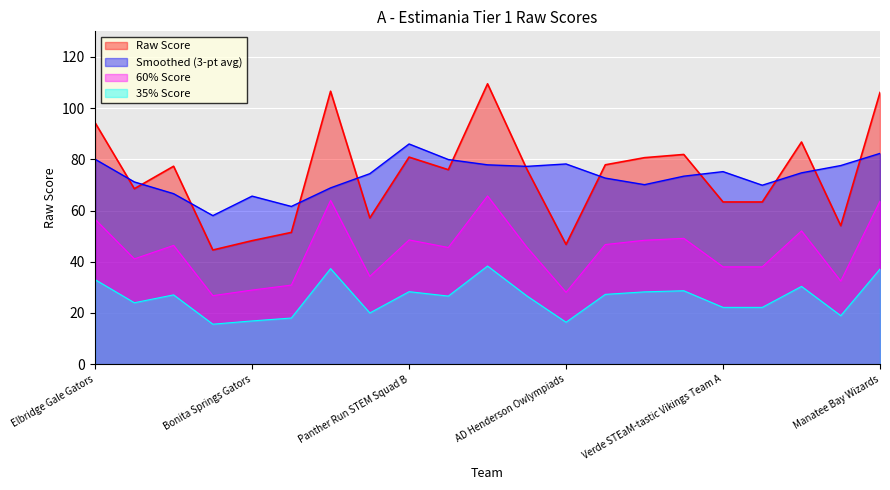

At which label does the data first exceed 76?

Elbridge Gale Gators